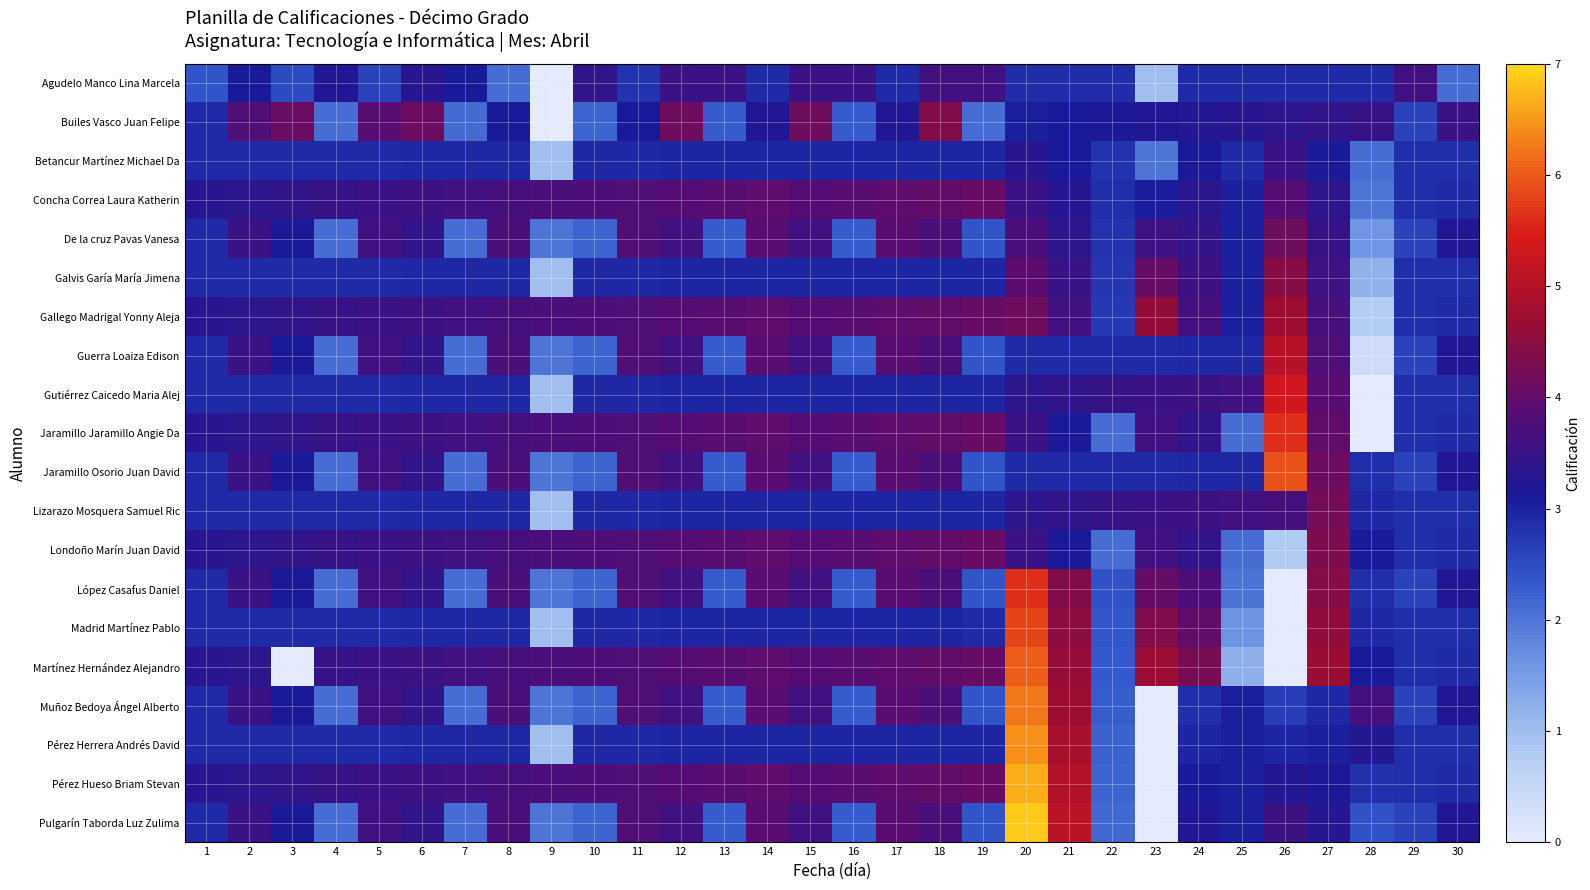

At 21, list the series in order from largest to smallest.

Pulgarín Taborda Luz Zulima, Pérez Hueso Briam Stevan, Pérez Herrera Andrés David, Muñoz Bedoya Ángel Alberto, Martínez Hernández Alejandro, Madrid Martínez Pablo, López Casafus Daniel, Gallego Madrigal Yonny Aleja, Galvis Garía María Jimena, Gutiérrez Caicedo Maria Alej, Lizarazo Mosquera Samuel Ric, De la cruz Pavas Vanesa, Concha Correa Laura Katherin, Jaramillo Jaramillo Angie Da, Londoño Marín Juan David, Betancur Martínez Michael Da, Builes Vasco Juan Felipe, Guerra Loaiza Edison, Jaramillo Osorio Juan David, Agudelo Manco Lina Marcela